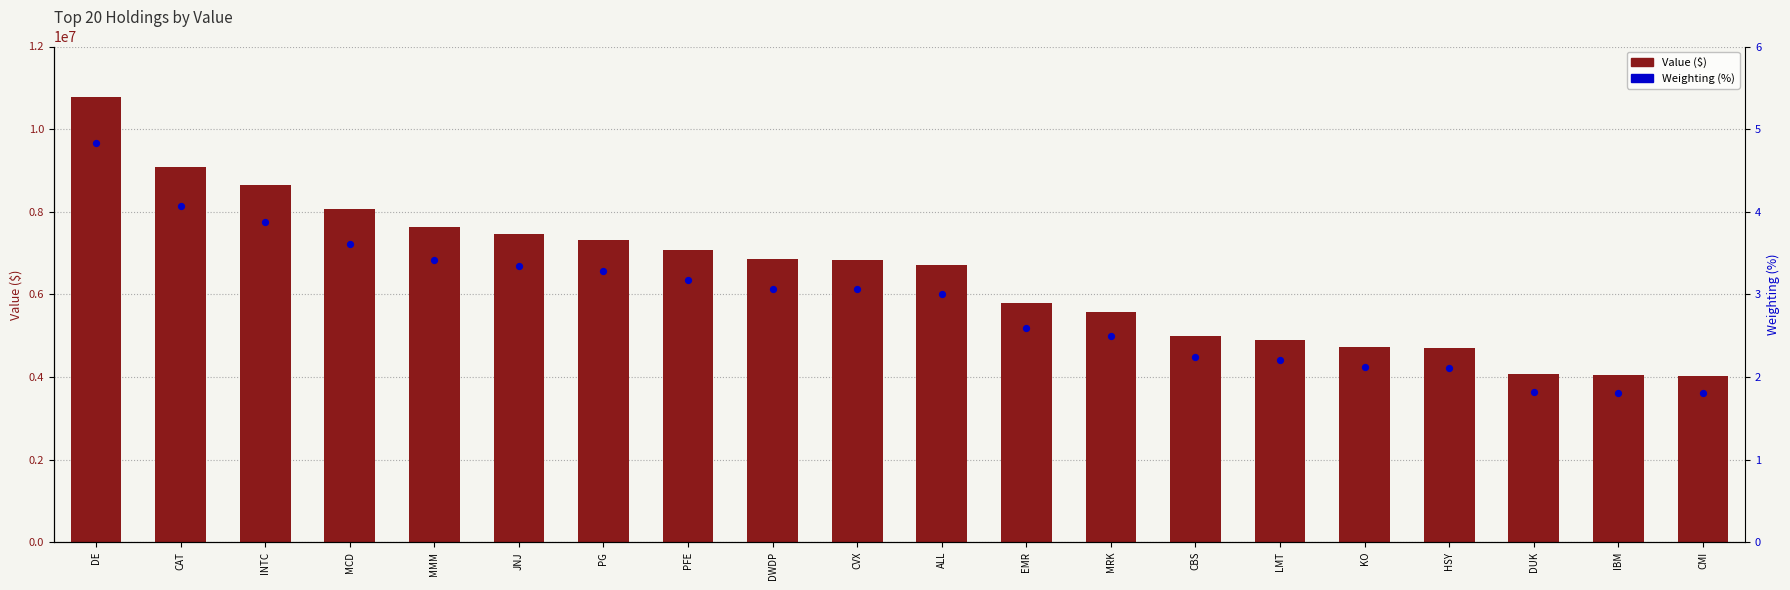

What is the total value across all series at CMI?

4019001.8